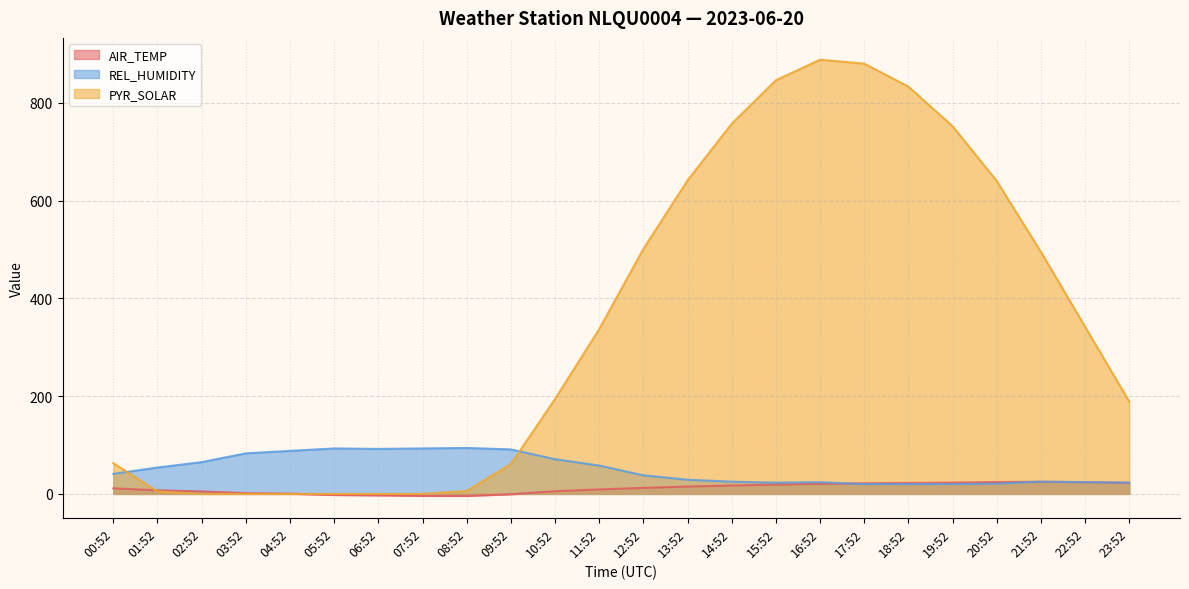

Count the number of data series in this chart.

3